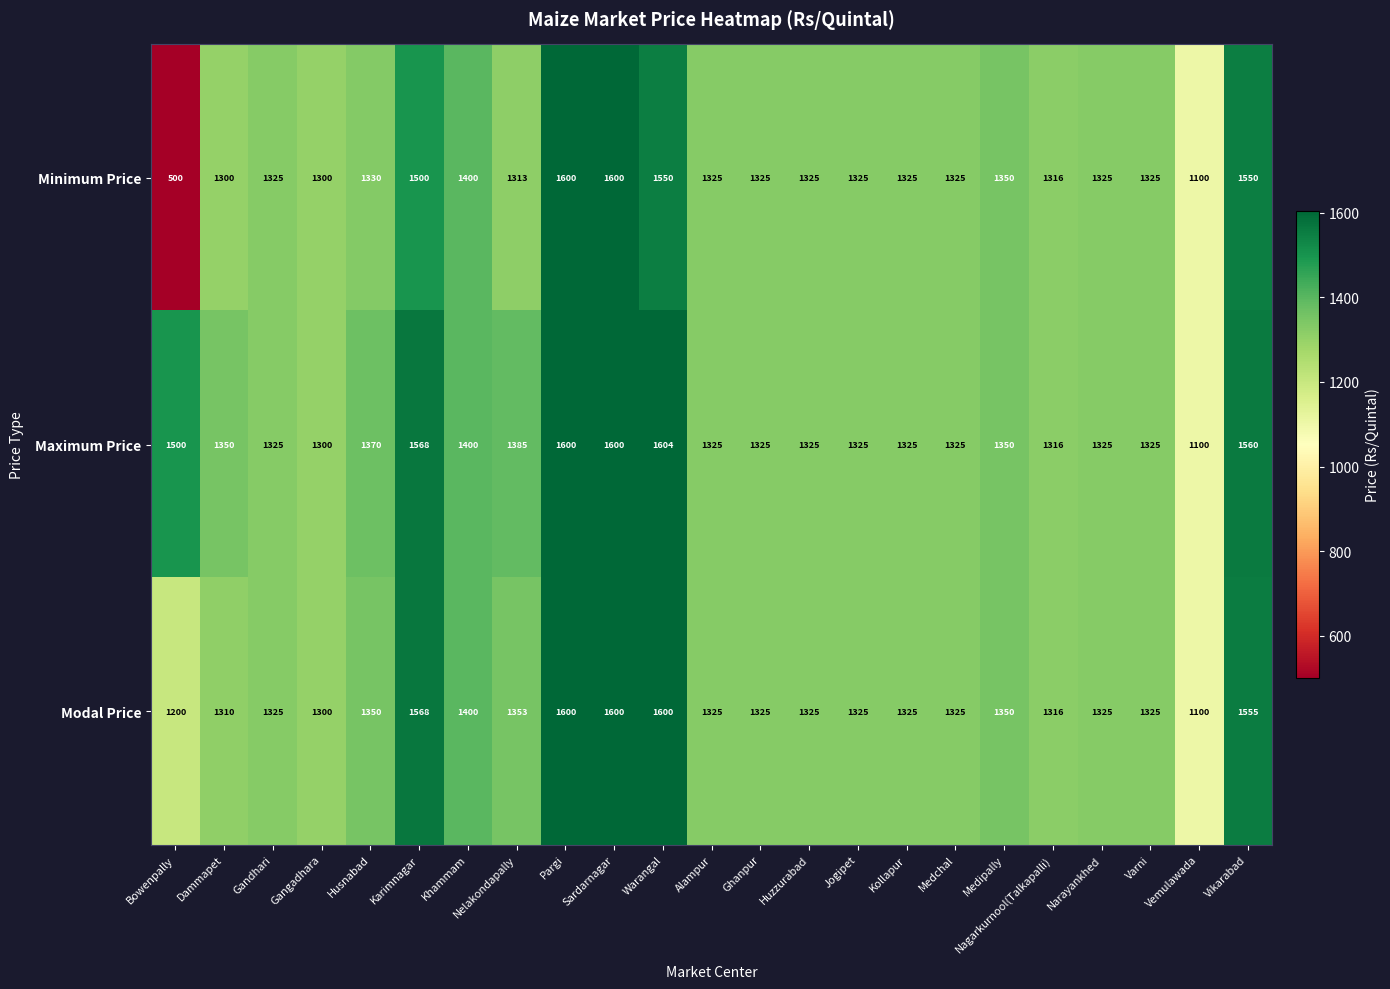

True or false: Minimum Price has a value of 1400 at Khammam.

True